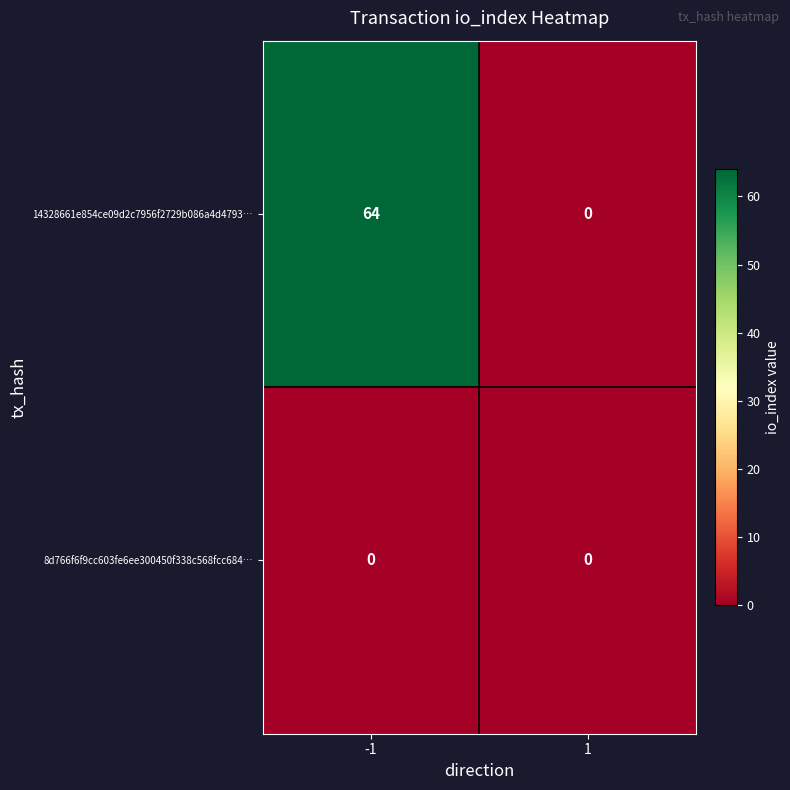

Which series has the largest range (max minus min)?

14328661e854ce09d2c7956f2729b086a4d4793…